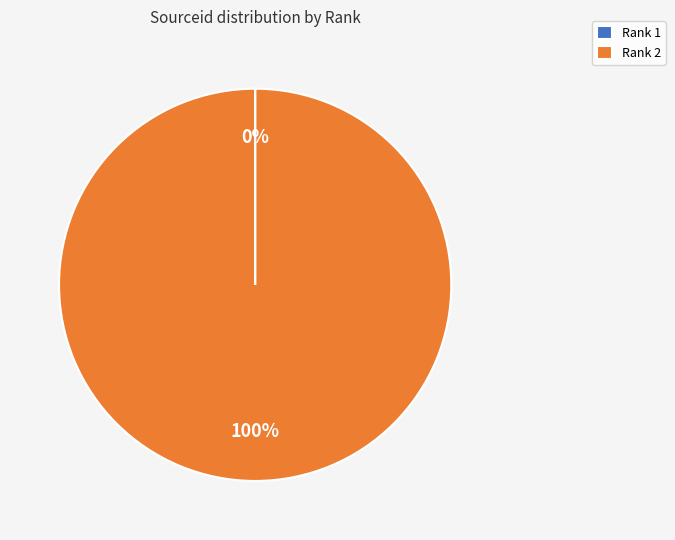

What percentage is the Rank 2 slice, to the nearest percent?

100%